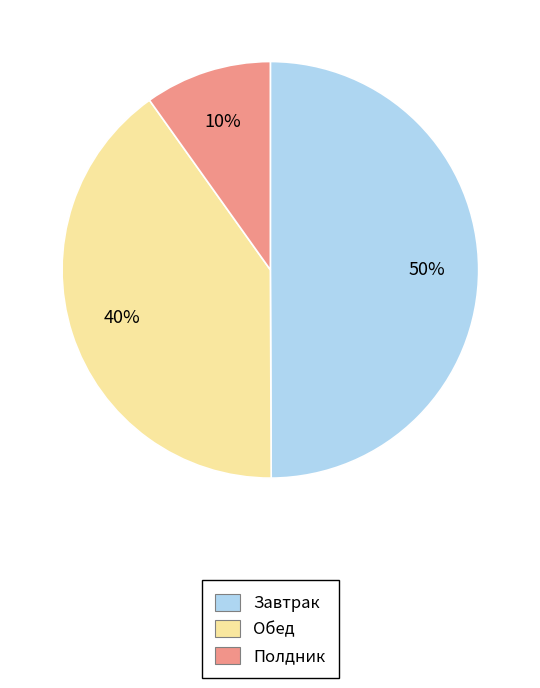

To the nearest percent, what is the average slice percentage?

33%